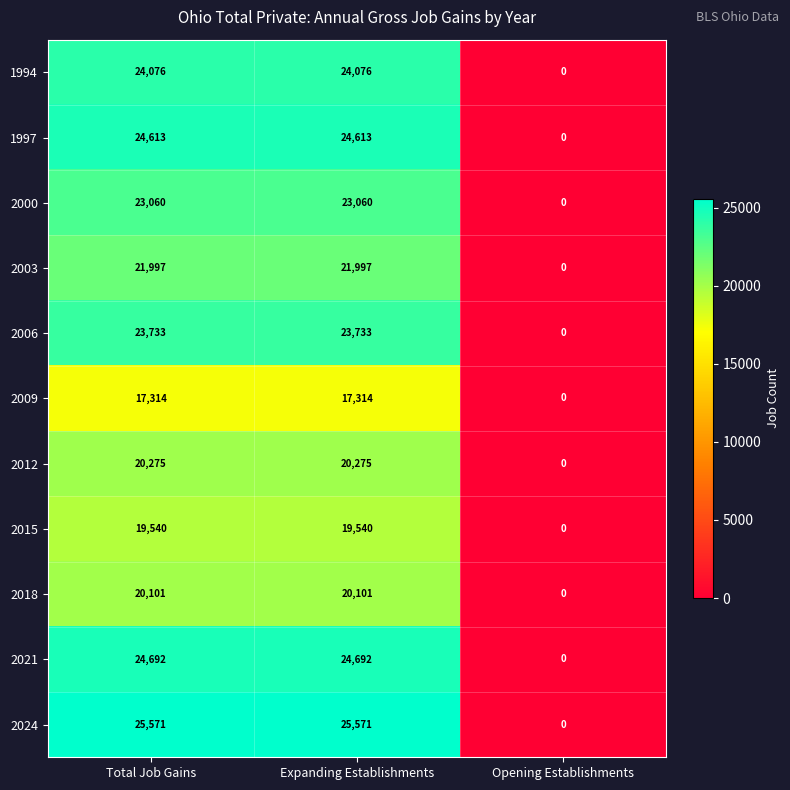

What is the sum of all 1997 values?

49226